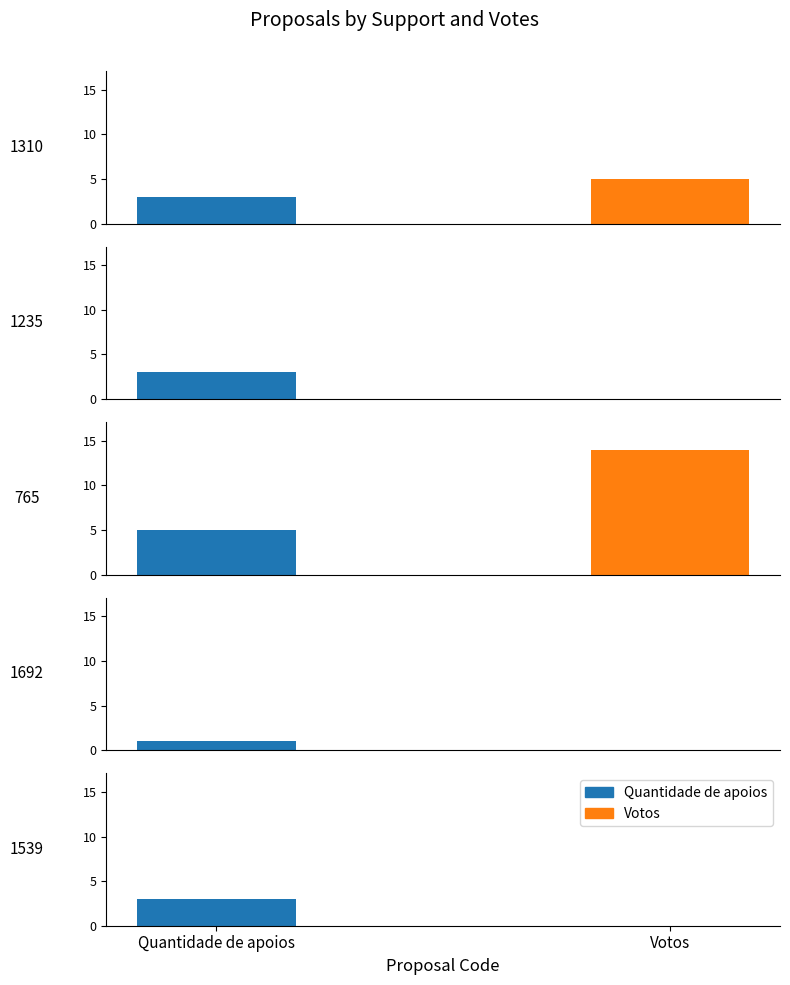

How many Quantidade de apoios values are between 3 and 4?

3